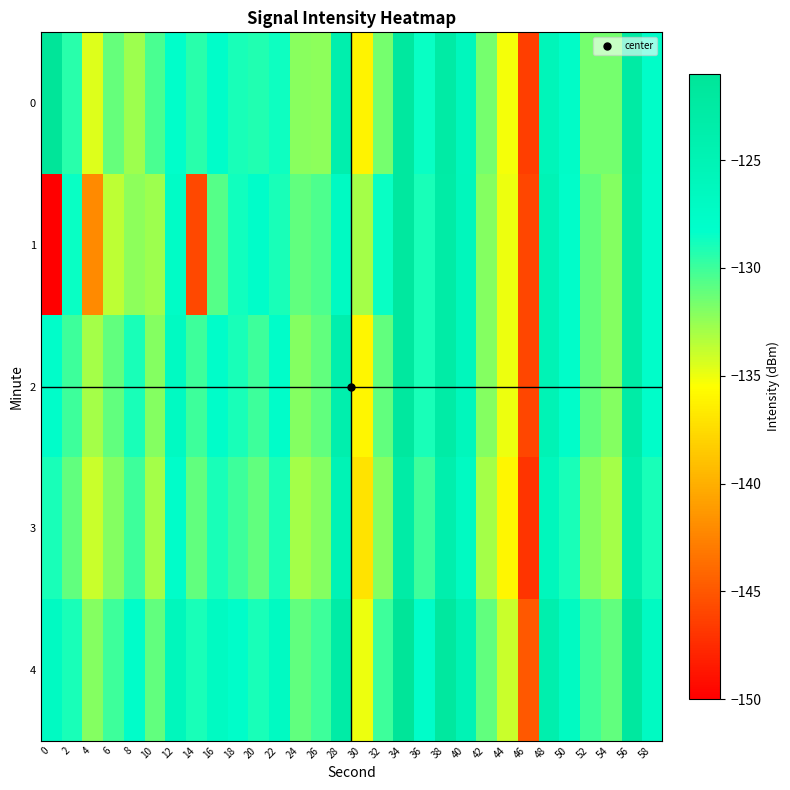

Reading left to right, what are all the values shown in this chart?

0: 0=-121.0	2=-129.4	4=-134.6	6=-131.1	8=-132.7	10=-130.4	12=-128.1	14=-129.5	16=-128.0	18=-128.9	20=-129.2	22=-128.6	24=-132.2	26=-132.3	28=-123.9	30=-136.1	32=-131.6	34=-121.9	36=-128.6	38=-122.8	40=-126.2	42=-131.6	44=-135.3	46=-146.4	48=-125.6	50=-127.7	52=-131.5	54=-131.6	56=-122.7	58=-127.7
1: 0=-150.9	2=-128.5	4=-142.2	6=-133.6	8=-132.2	10=-132.7	12=-127.5	14=-145.9	16=-130.7	18=-128.8	20=-128.0	22=-129.0	24=-131.0	26=-130.5	28=-127.0	30=-133.0	32=-128.5	34=-122.0	36=-129.0	38=-123.0	40=-126.0	42=-132.0	44=-135.0	46=-146.0	48=-125.0	50=-128.0	52=-131.0	54=-132.0	56=-123.0	58=-128.0
2: 0=-128.0	2=-130.0	4=-133.0	6=-131.0	8=-129.0	10=-132.0	12=-127.0	14=-130.0	16=-128.0	18=-129.0	20=-130.0	22=-128.0	24=-132.0	26=-131.0	28=-124.0	30=-136.0	32=-131.0	34=-122.0	36=-129.0	38=-123.0	40=-126.0	42=-132.0	44=-135.0	46=-146.0	48=-125.0	50=-128.0	52=-131.0	54=-132.0	56=-123.0	58=-128.0
3: 0=-129.0	2=-131.0	4=-134.0	6=-132.0	8=-130.0	10=-133.0	12=-128.0	14=-131.0	16=-129.0	18=-130.0	20=-131.0	22=-129.0	24=-133.0	26=-132.0	28=-125.0	30=-137.0	32=-132.0	34=-123.0	36=-130.0	38=-124.0	40=-127.0	42=-133.0	44=-136.0	46=-147.0	48=-126.0	50=-129.0	52=-132.0	54=-133.0	56=-124.0	58=-129.0
4: 0=-127.0	2=-129.0	4=-132.0	6=-130.0	8=-128.0	10=-131.0	12=-126.0	14=-129.0	16=-127.0	18=-128.0	20=-129.0	22=-127.0	24=-131.0	26=-130.0	28=-123.0	30=-135.0	32=-130.0	34=-121.0	36=-128.0	38=-122.0	40=-125.0	42=-131.0	44=-134.0	46=-145.0	48=-124.0	50=-127.0	52=-130.0	54=-131.0	56=-122.0	58=-127.0